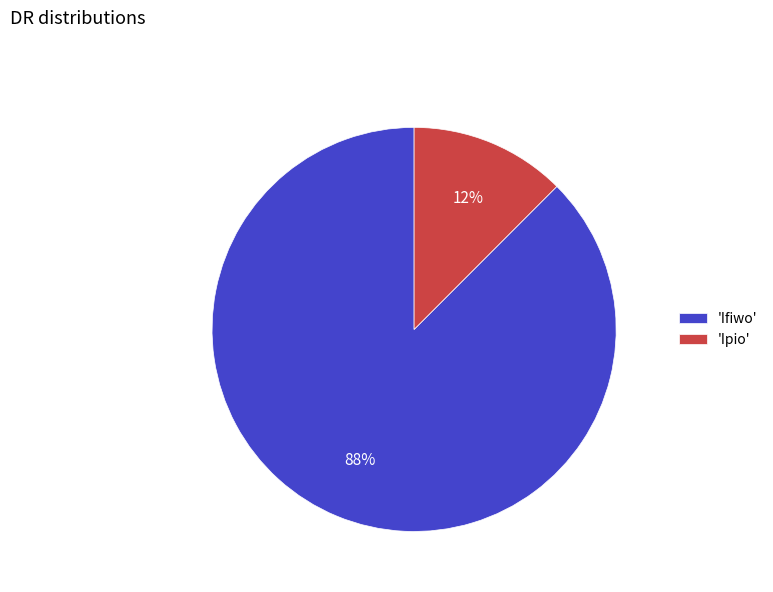

Which slice represents more than half of the pie?

'Ifiwo'